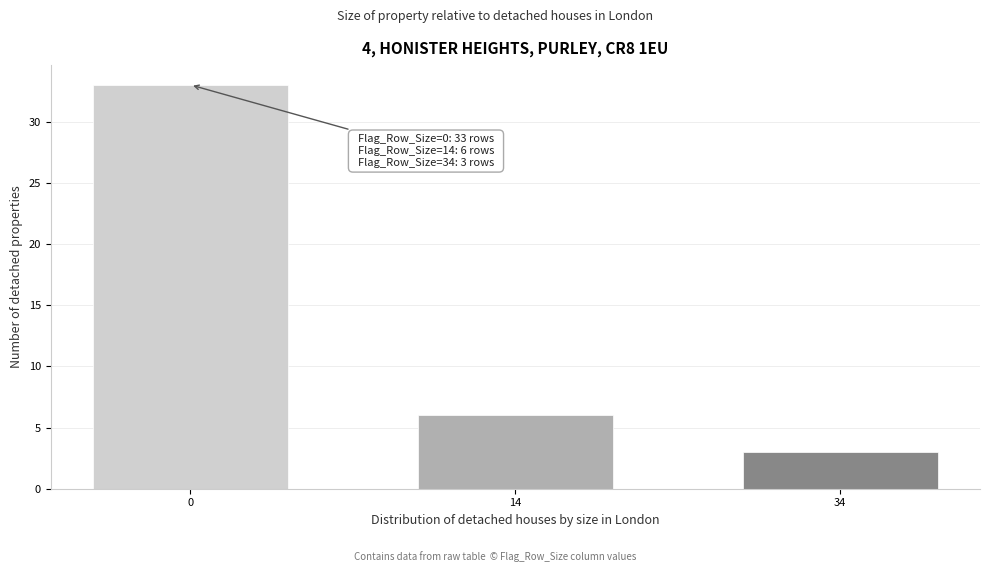

Reading left to right, list all the values displayed in this chart.

0=33	14=6	34=3